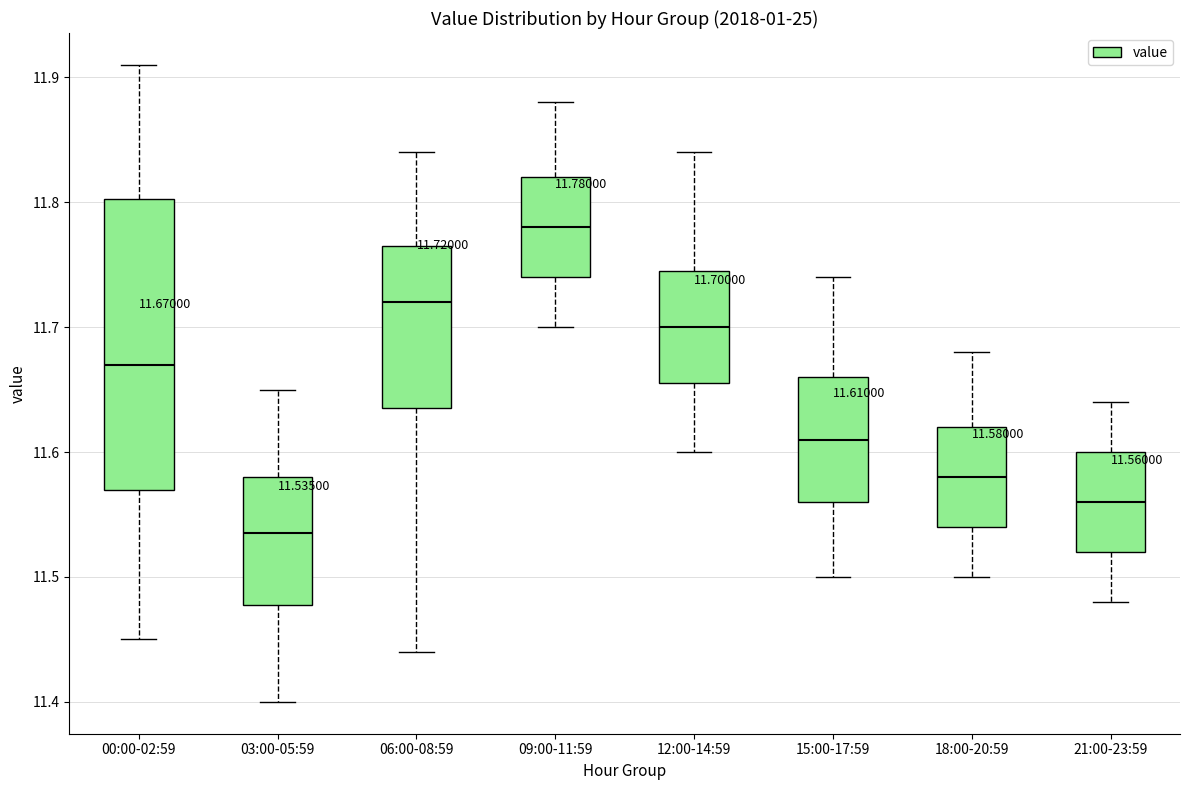

Which box is the tallest, from its lower edge to its upper edge?

00:00-02:59